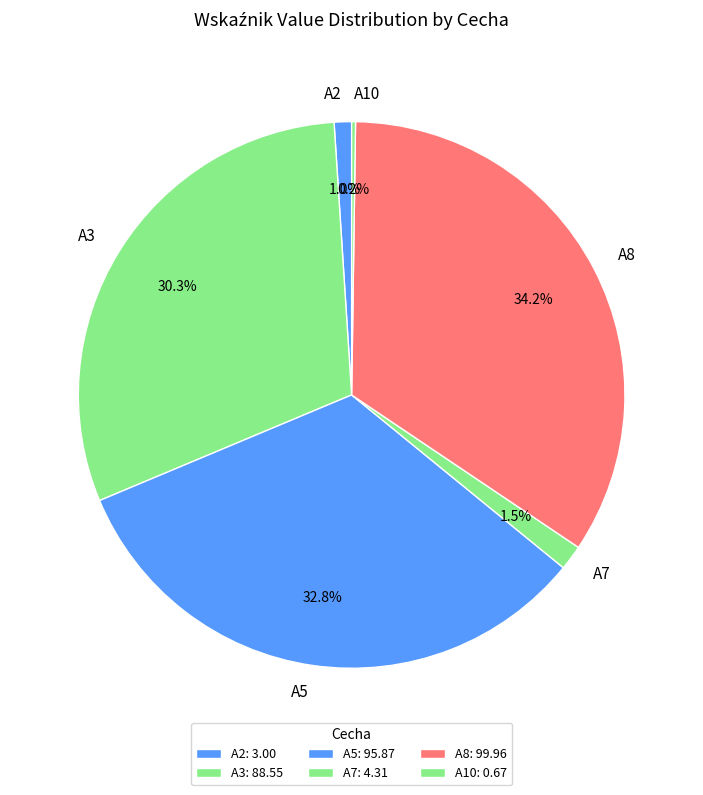

Between A8 and A2, which is larger?

A8